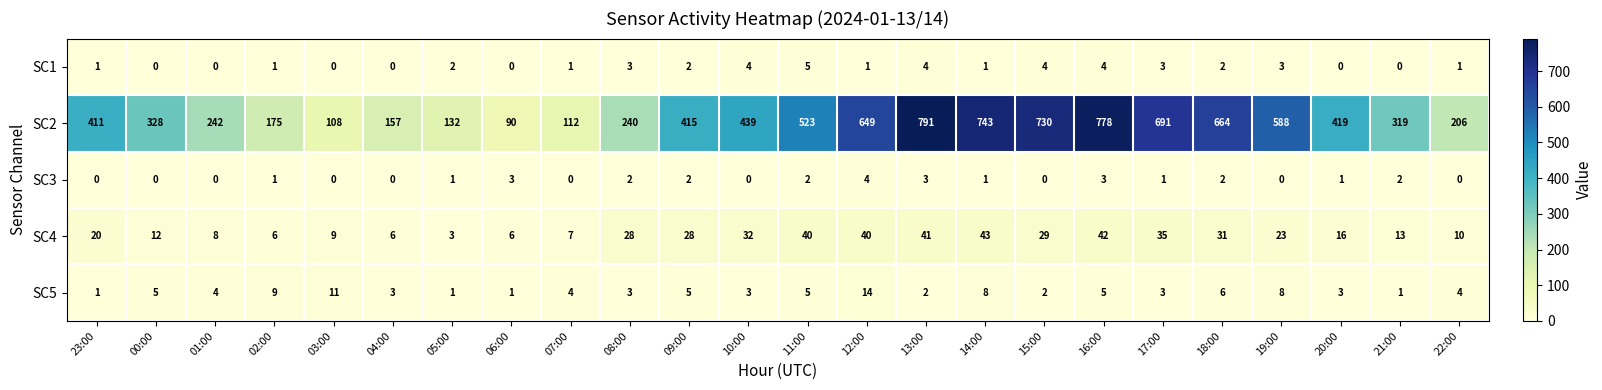

Rank the series by their maximum value, from highest to lowest.

SC2, SC4, SC5, SC1, SC3